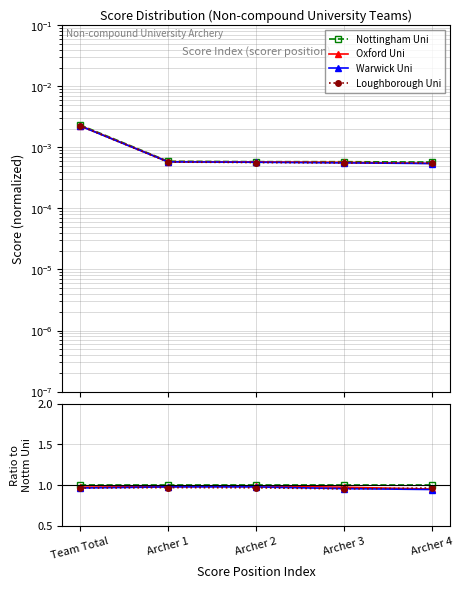

What are all the series names shown in the legend?

Nottingham Uni, Oxford Uni, Warwick Uni, Loughborough Uni